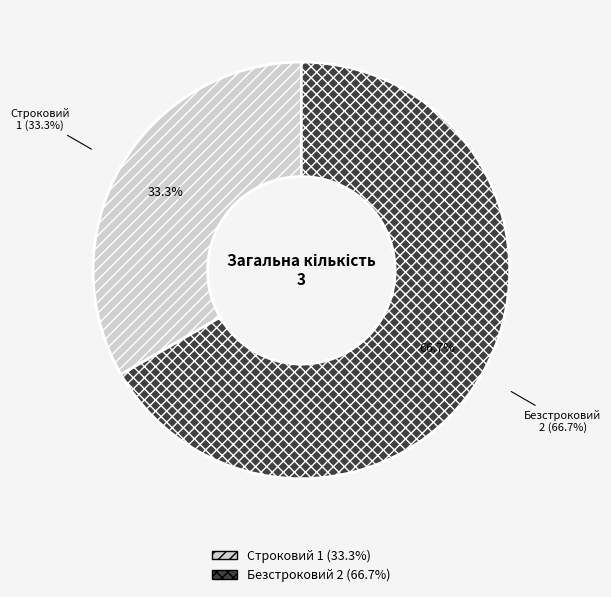

To the nearest percent, what is the difference between the largest and smallest slice percentages?

33%